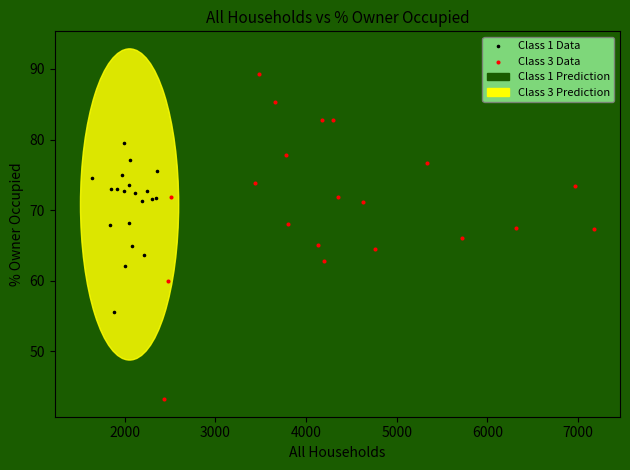

Which series reaches the minimum Y coordinate?

Class 3 Data